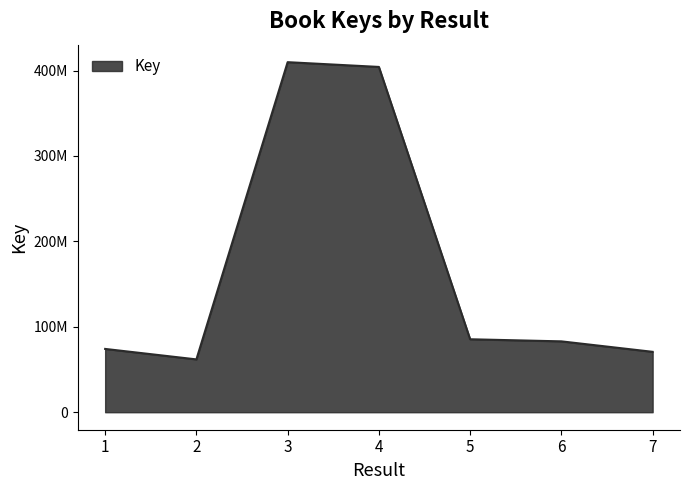

Does the chart have visible grid lines?

No